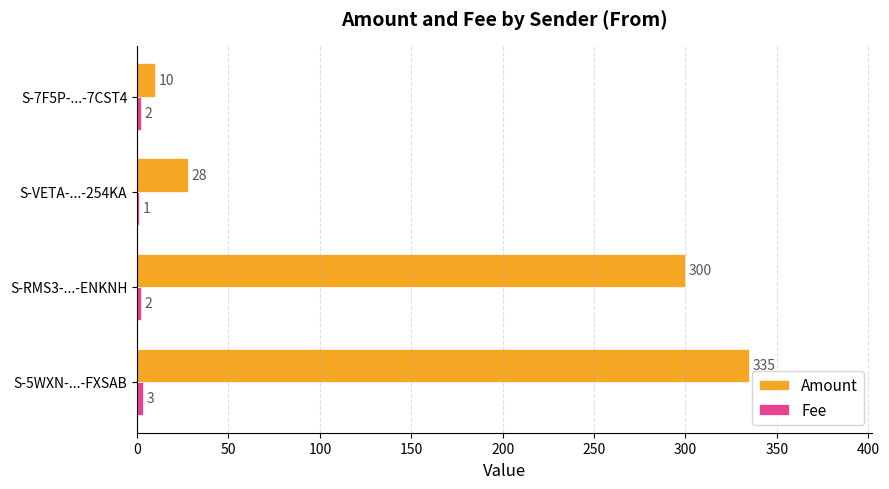

Which series has the largest range (max minus min)?

Amount